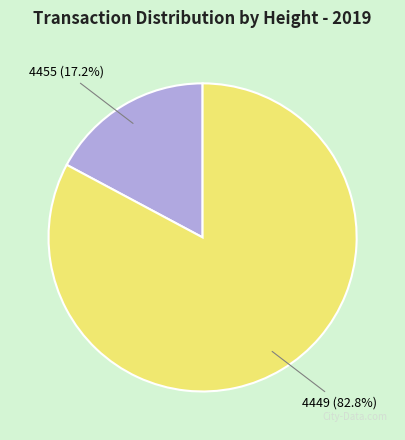

Is there a majority slice in this chart?

Yes